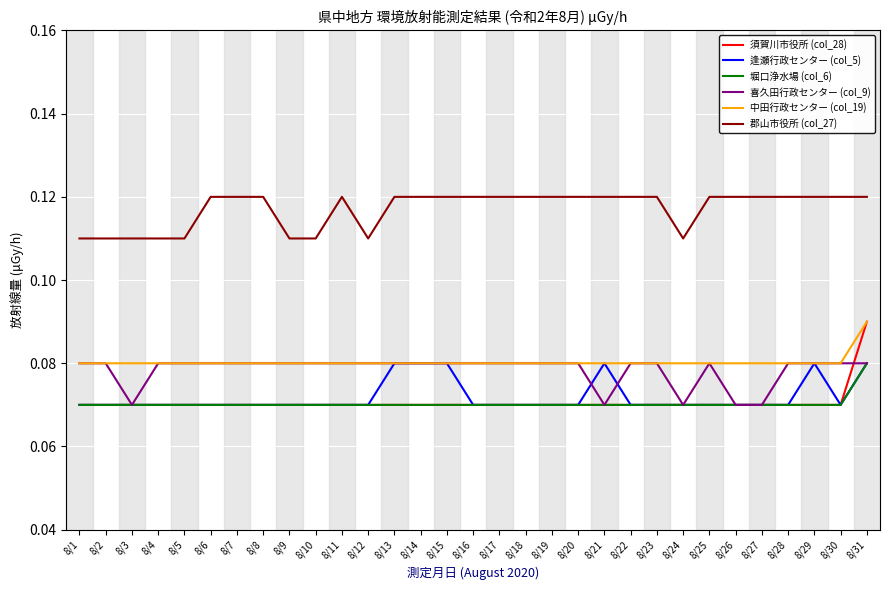

The 郡山市役所 (col_27) series shows 0.2 at 8/14. True or false?

False